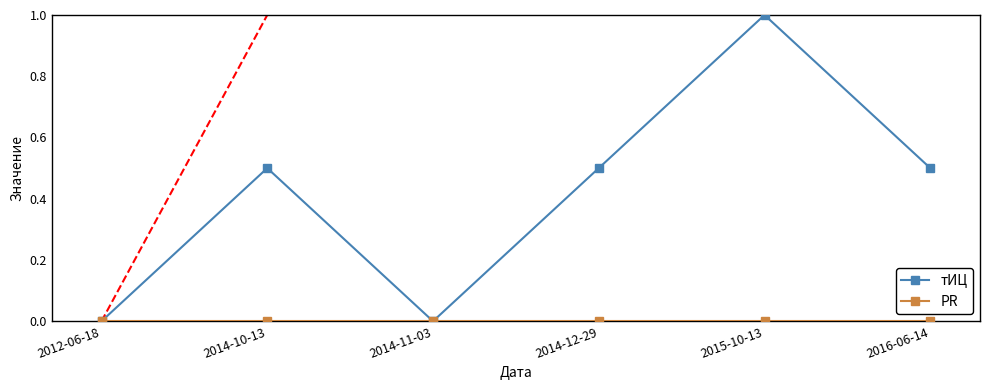

Which series changed the most between 2012-06-18 and 2016-06-14?

тИЦ